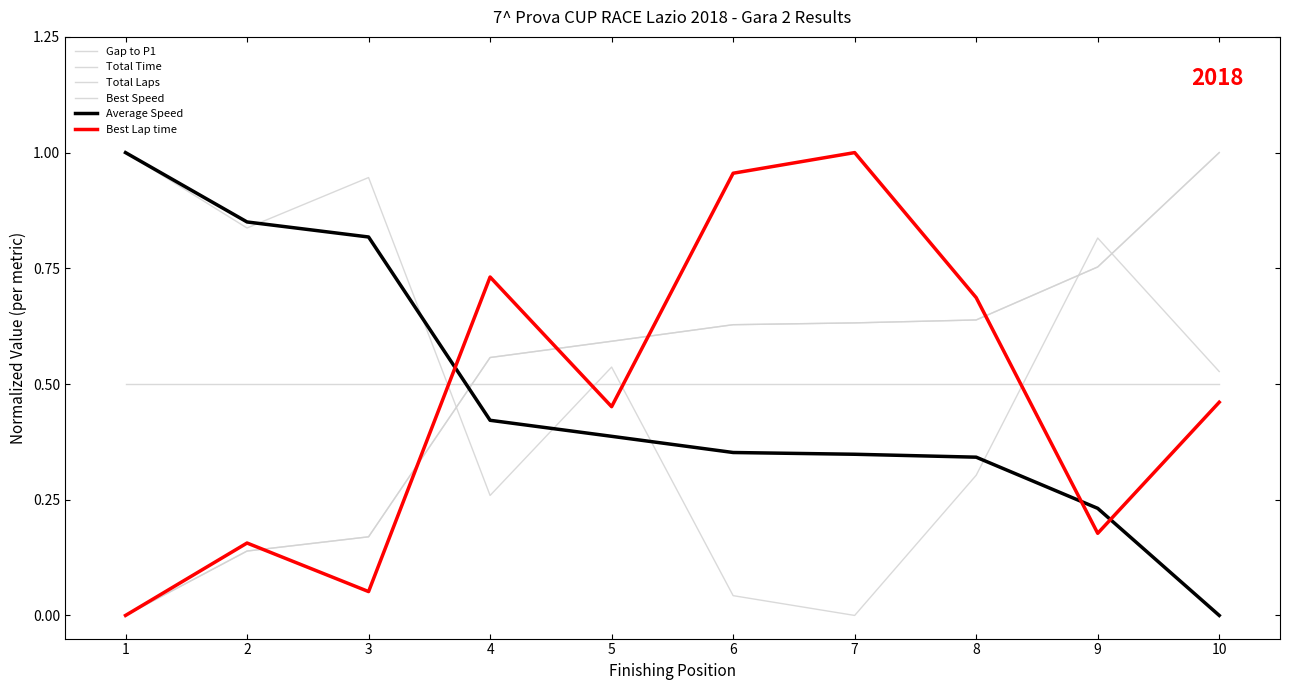

At which label is Total Laps closest to 0?

1